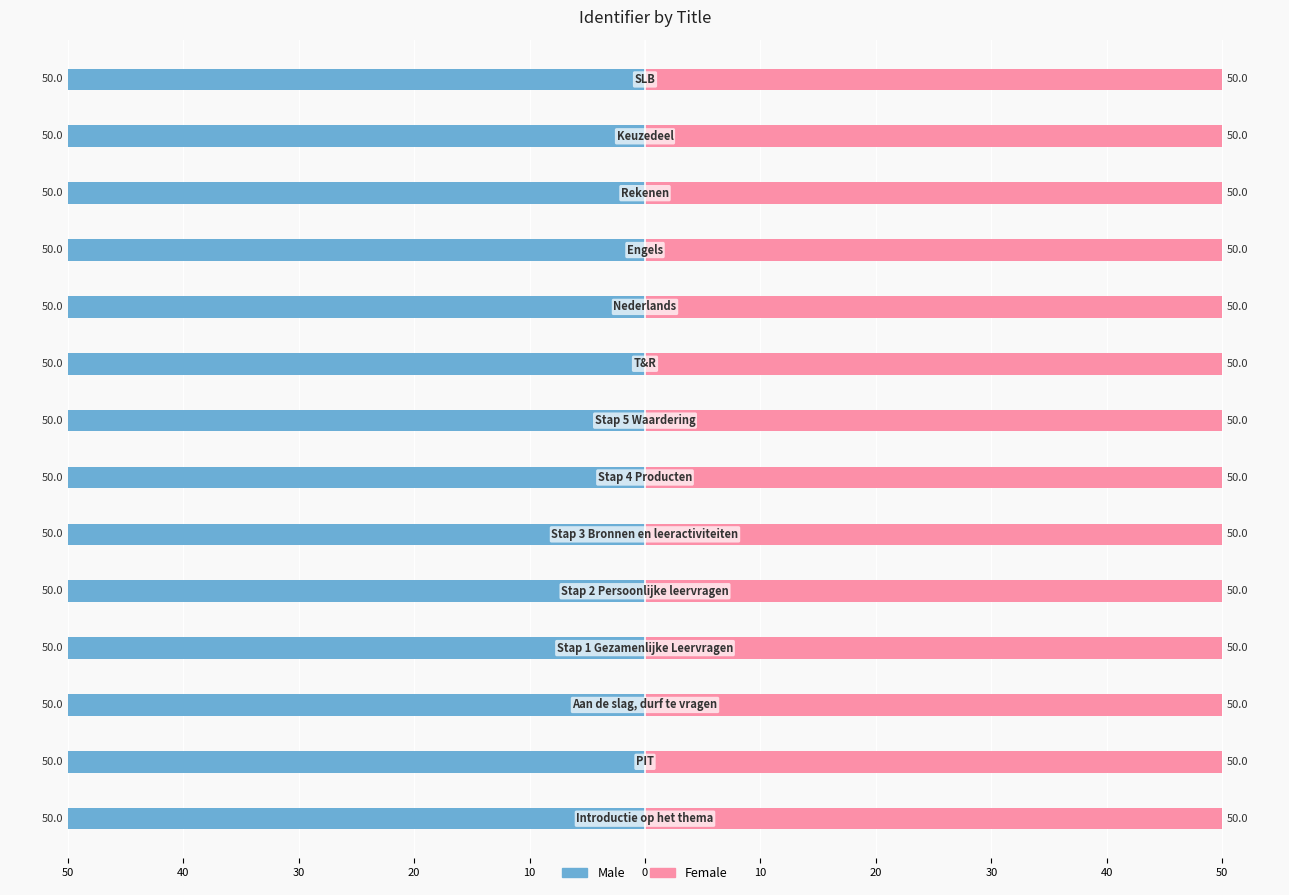

Rank the series by their average value, from lowest to highest.

Male, Female